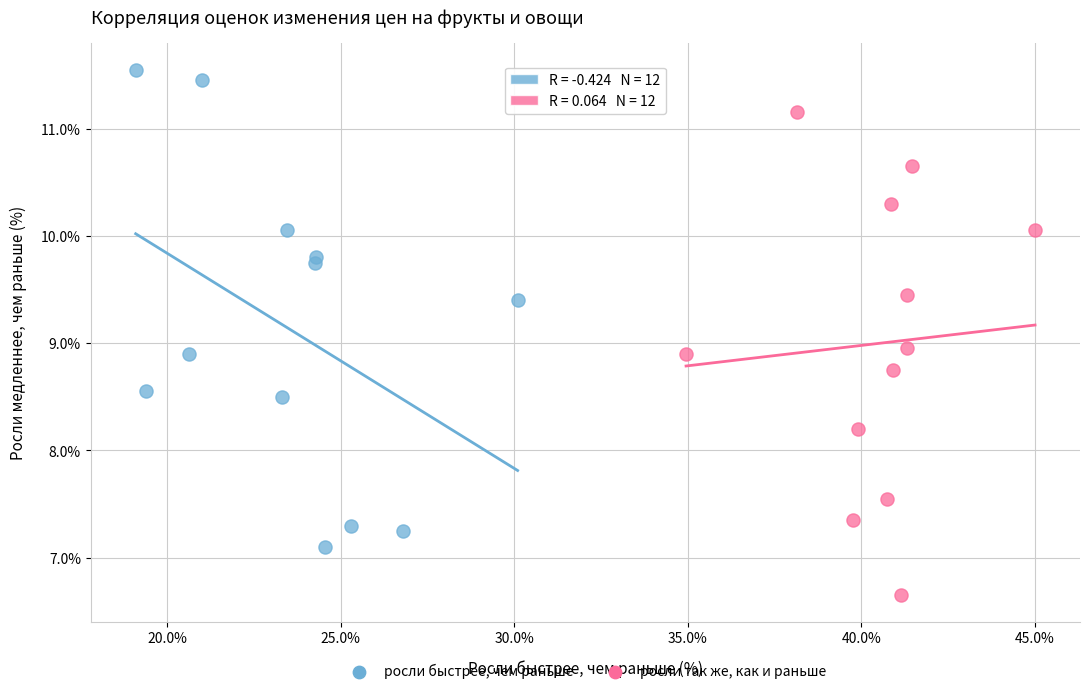

Which series reaches the minimum Y coordinate?

росли так же, как и раньше